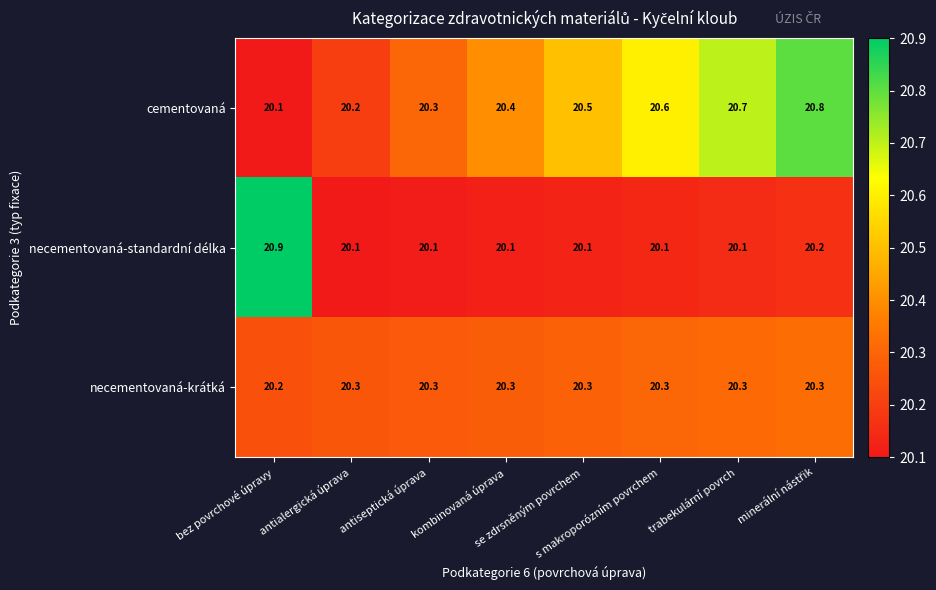

What is the total value across all series at antialergická úprava?

60.6